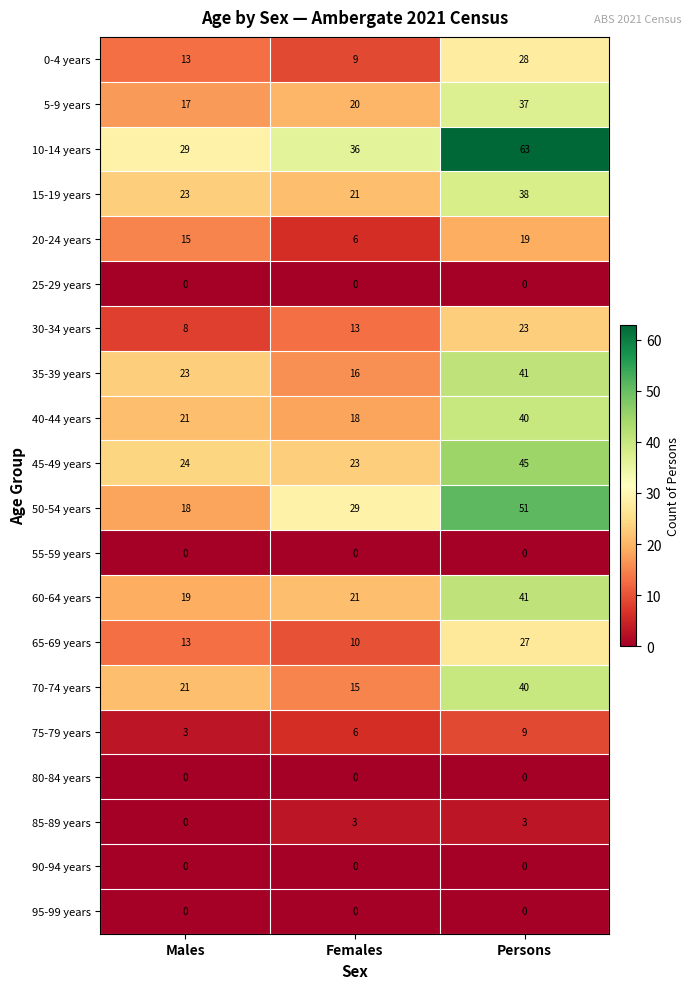

List the labels in order of 60-64 years value, largest first.

Persons, Females, Males